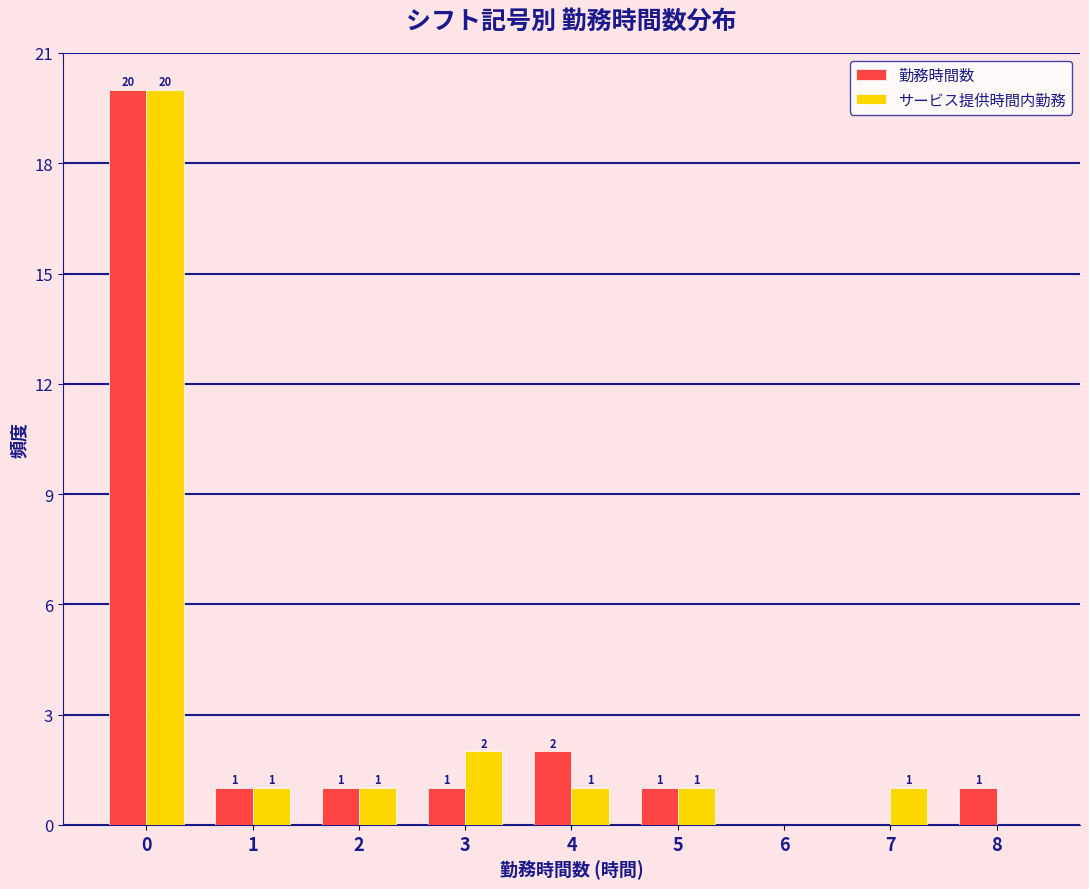

Reading right to left, transcribe all the data shown in this chart.

勤務時間数: 8=1	7=0	6=0	5=1	4=2	3=1	2=1	1=1	0=20
サービス提供時間内勤務: 8=0	7=1	6=0	5=1	4=1	3=2	2=1	1=1	0=20